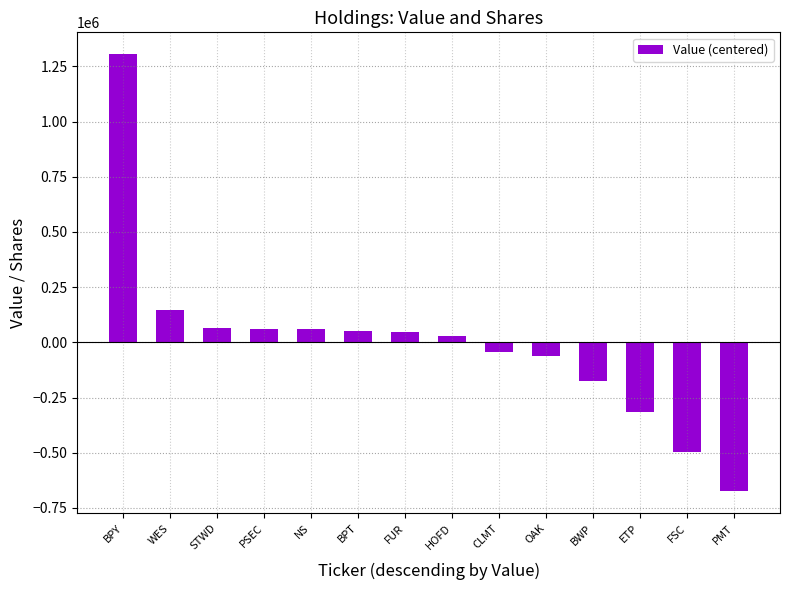

How many bars are there in total?

14